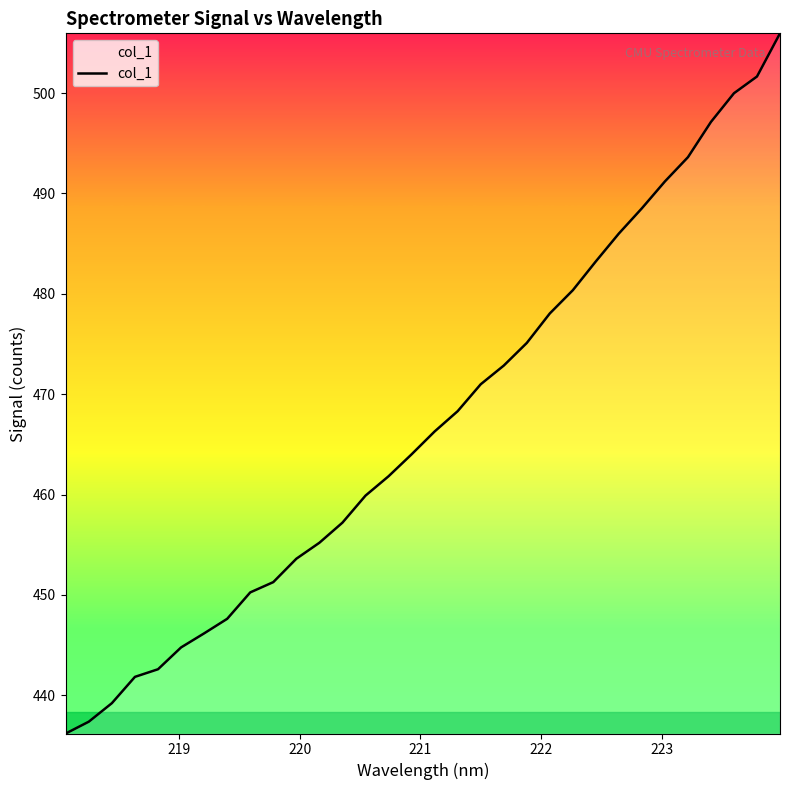

How many values exceed 466?

16